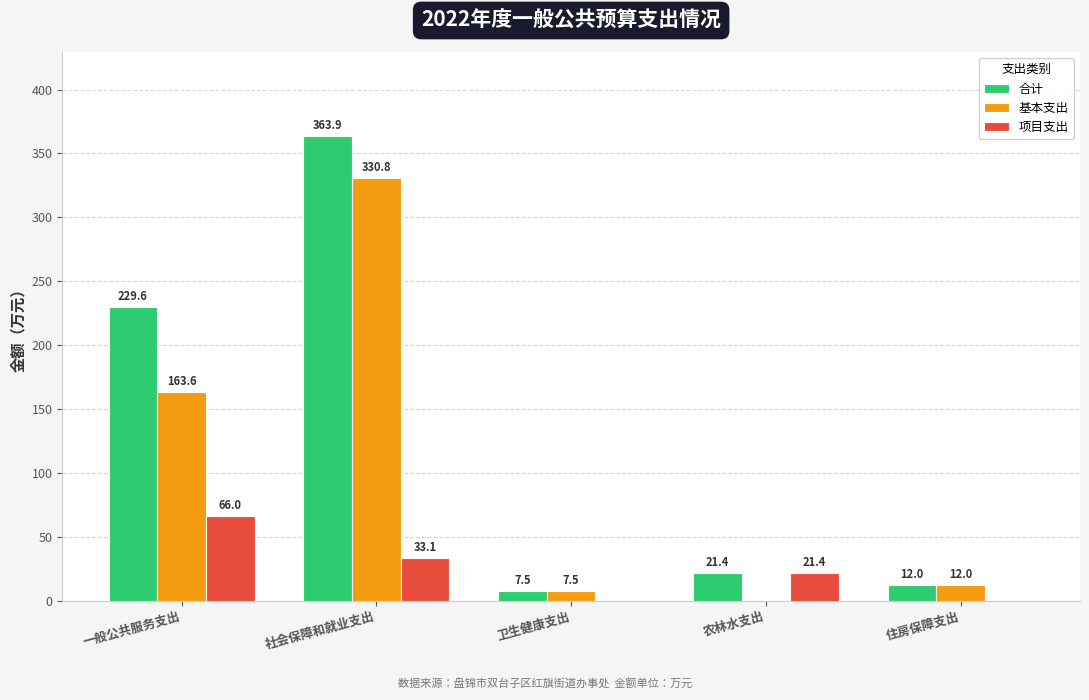

How many series are shown in this chart?

3